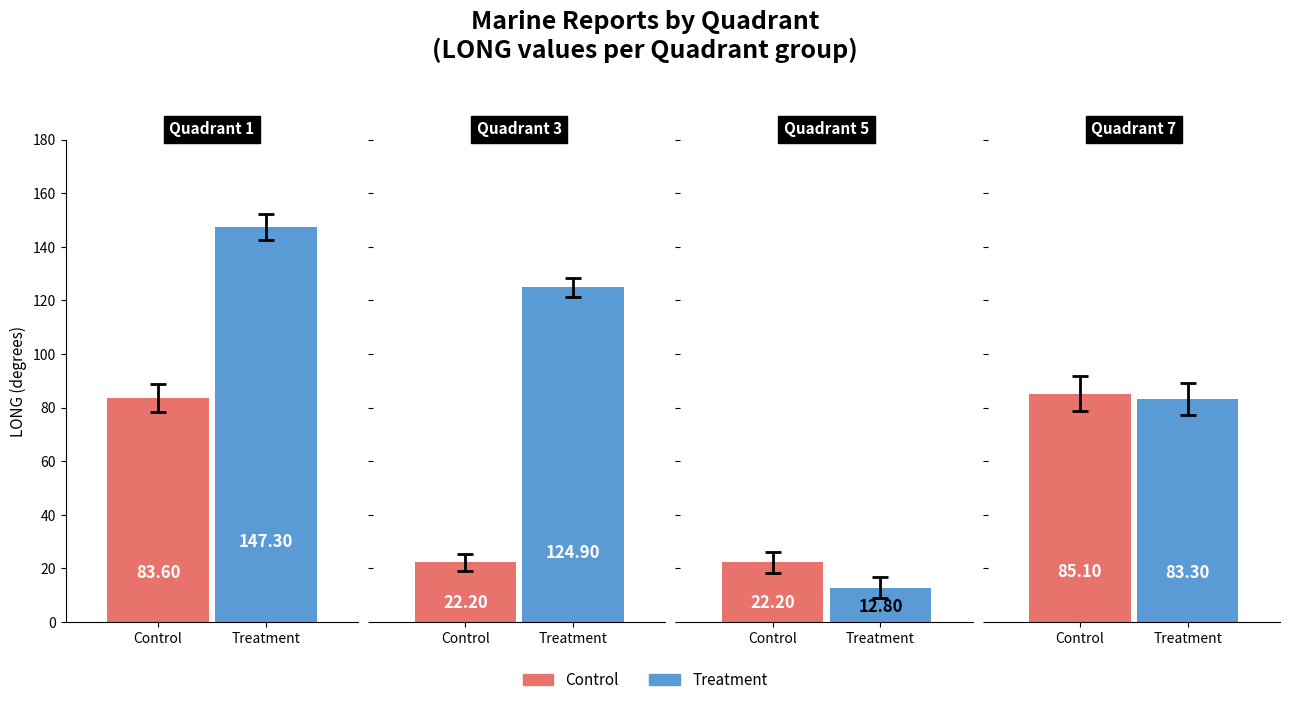

How many bars are there in each group?

2